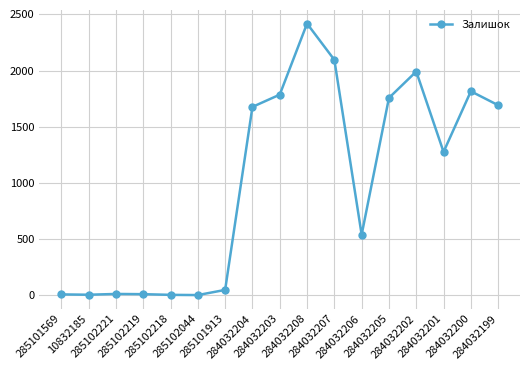

What is the change in value from 285101913 to 284032200?

+1769